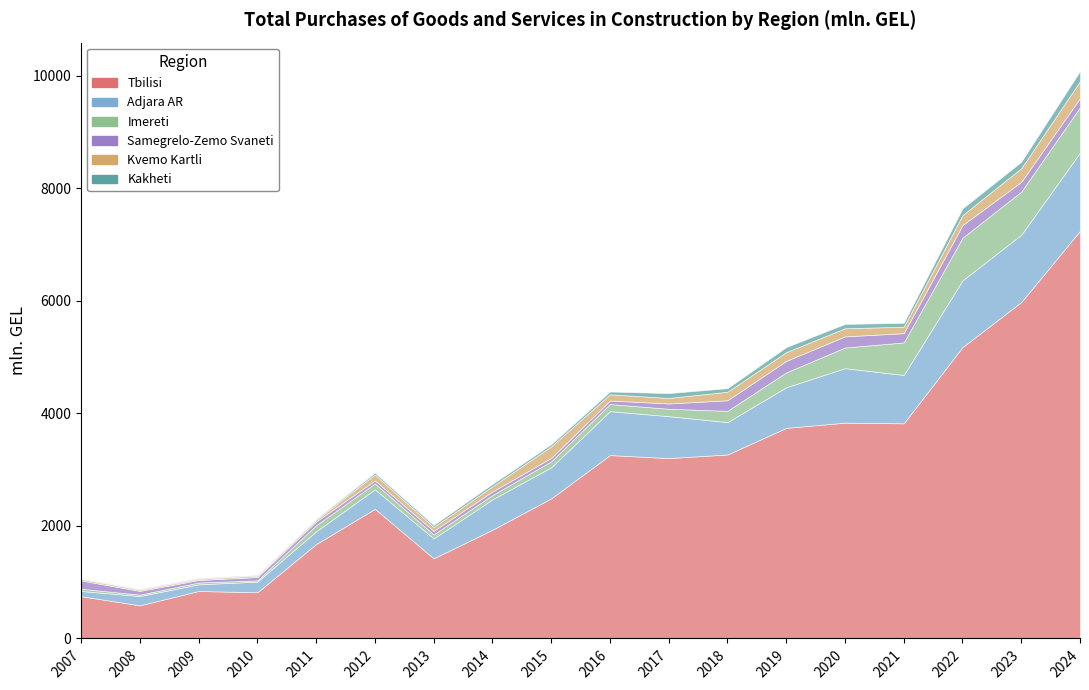

How many interior local valleys does the Kvemo Kartli series have?

4